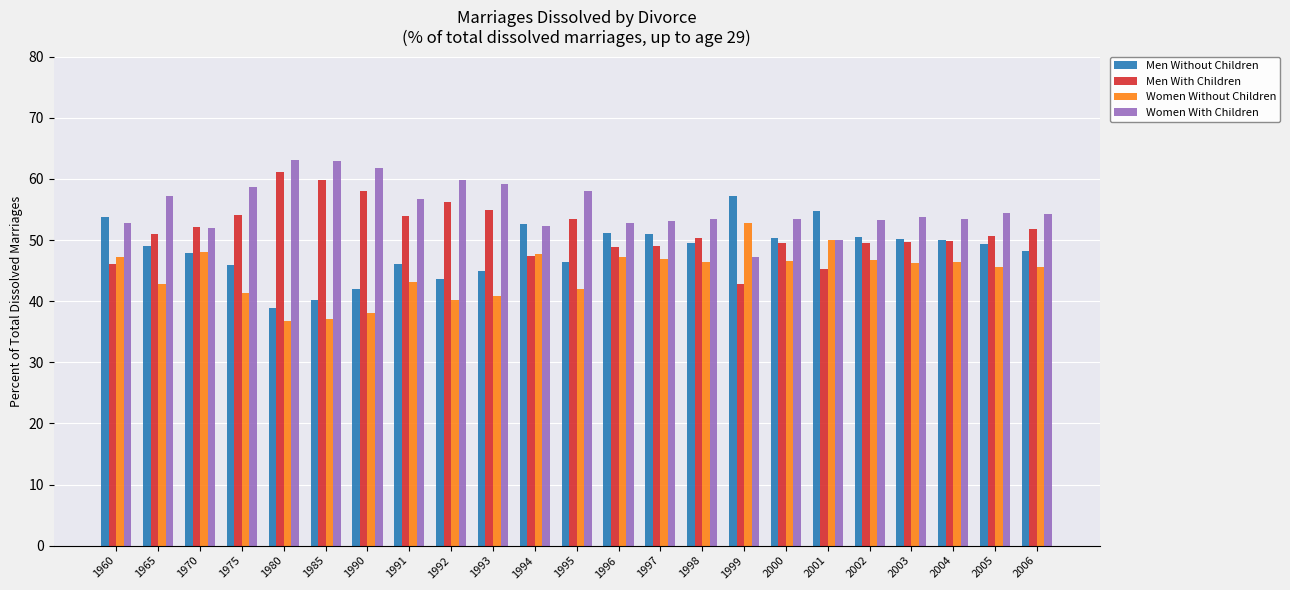

Is the value of Men Without Children at 2004 greater than the value of Men With Children at 1965?

No